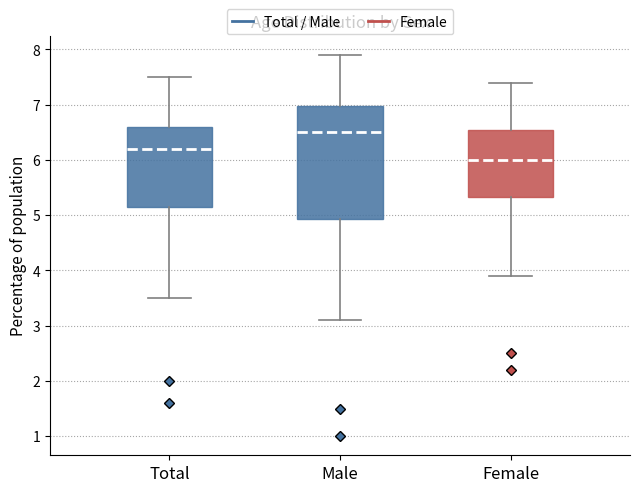

Which box's median line is the lowest?

Female